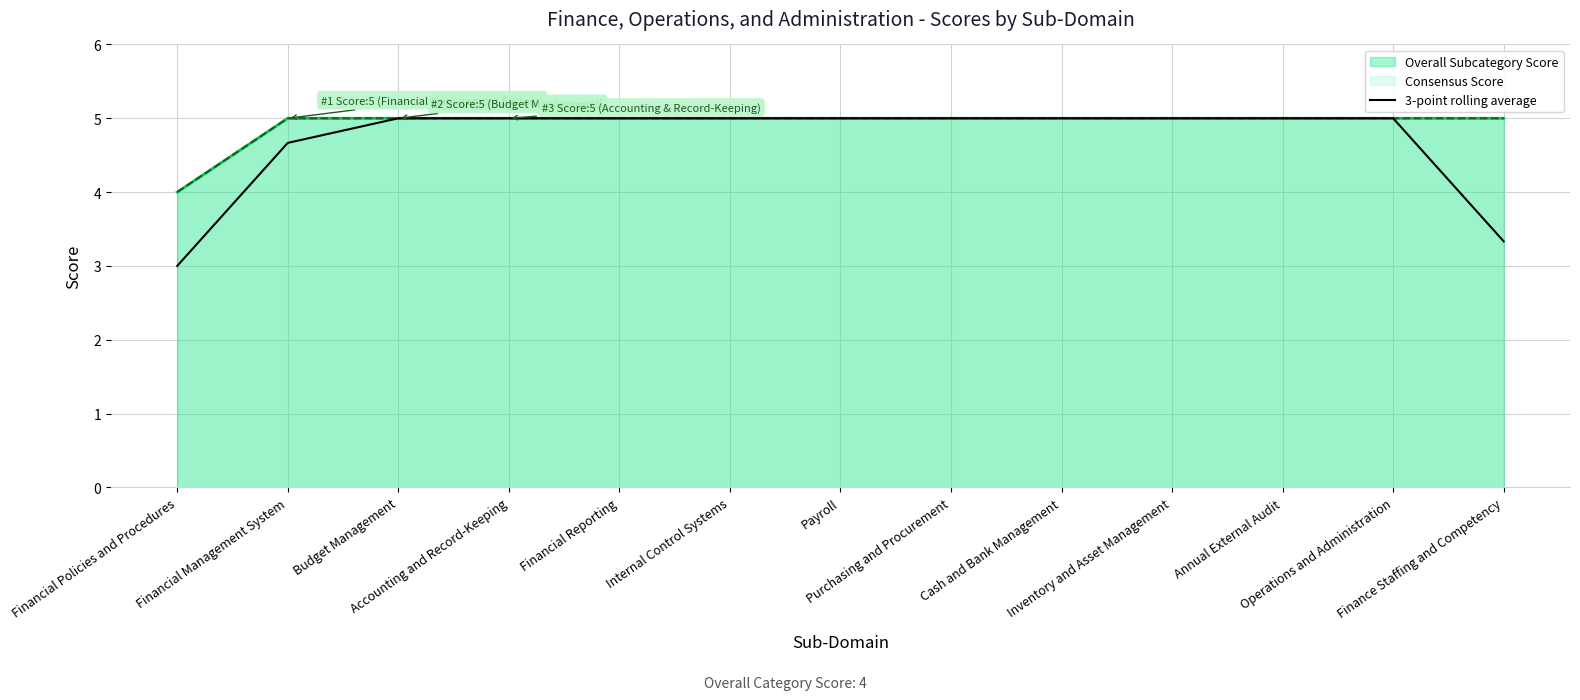

What position from the right is Finance Staffing and Competency?

1